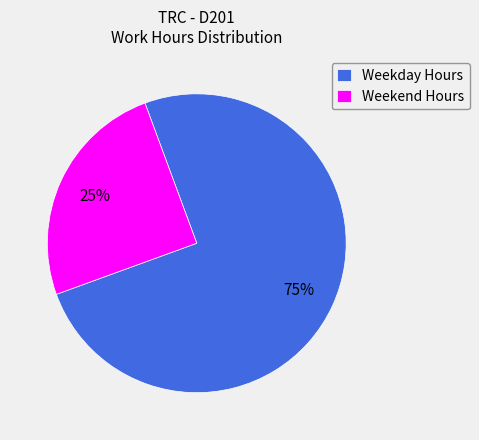

Count the number of slices in the pie.

2